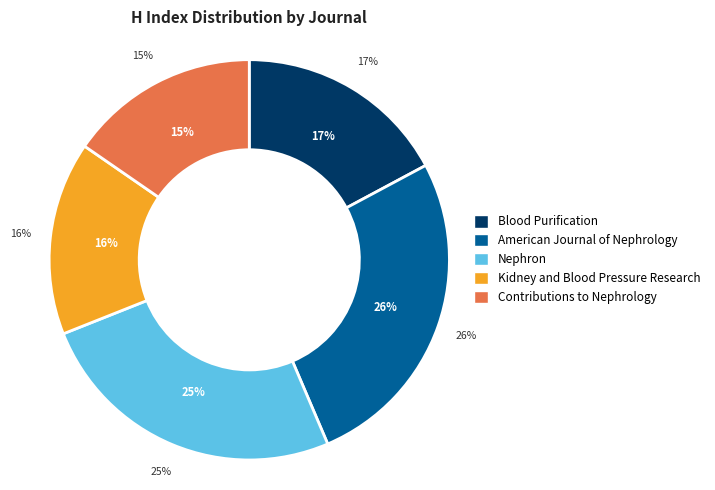

Is it true that American Journal of Nephrology is 26% of the pie?

True